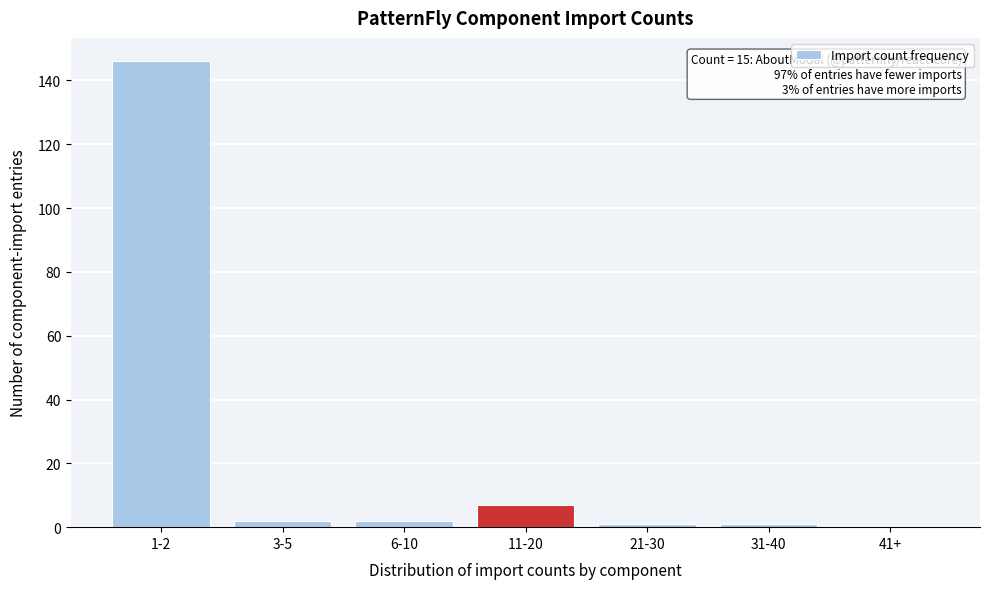

Reading right to left, extract all data points from this chart.

41+=0	31-40=1	21-30=1	11-20=7	6-10=2	3-5=2	1-2=146